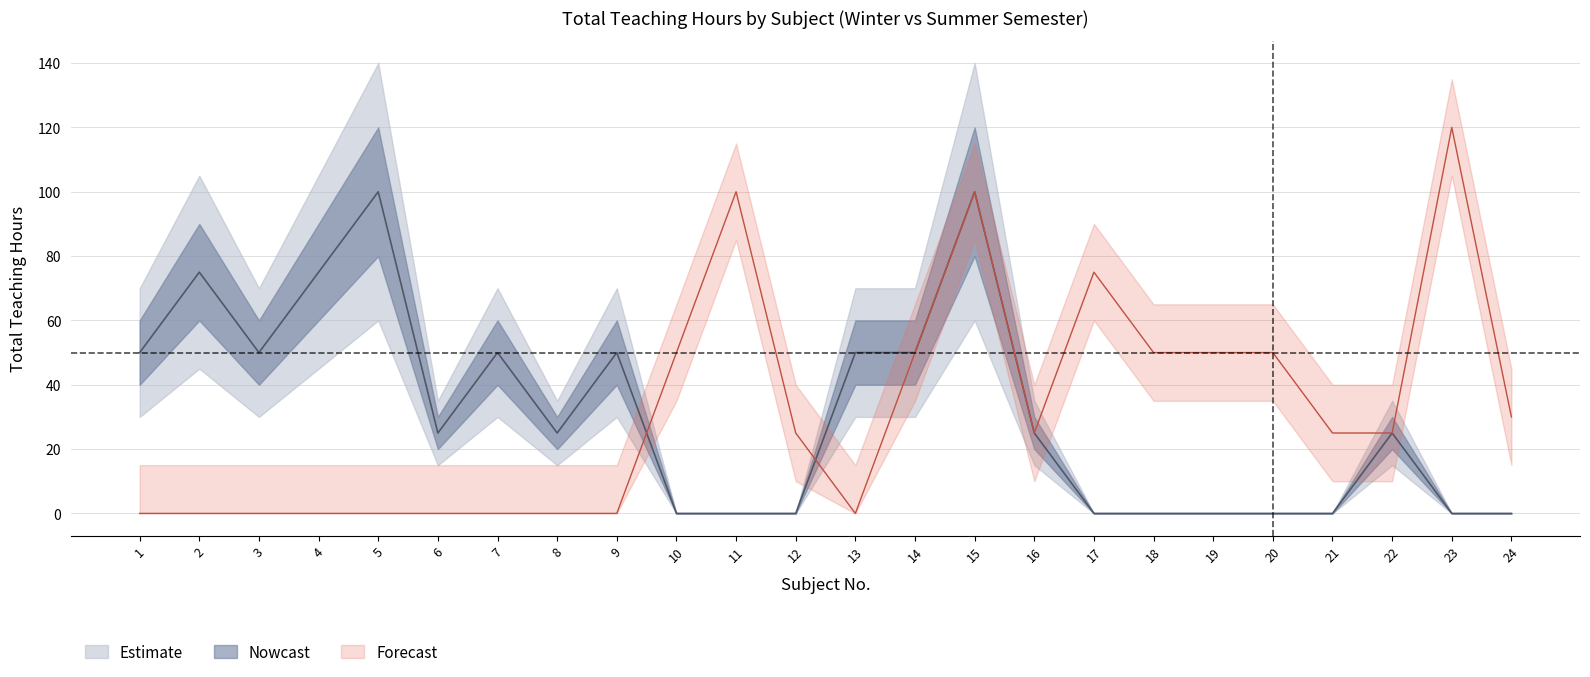

What is the value of the ogolna_liczba_godzin_letni point at the 16th from the left?

25